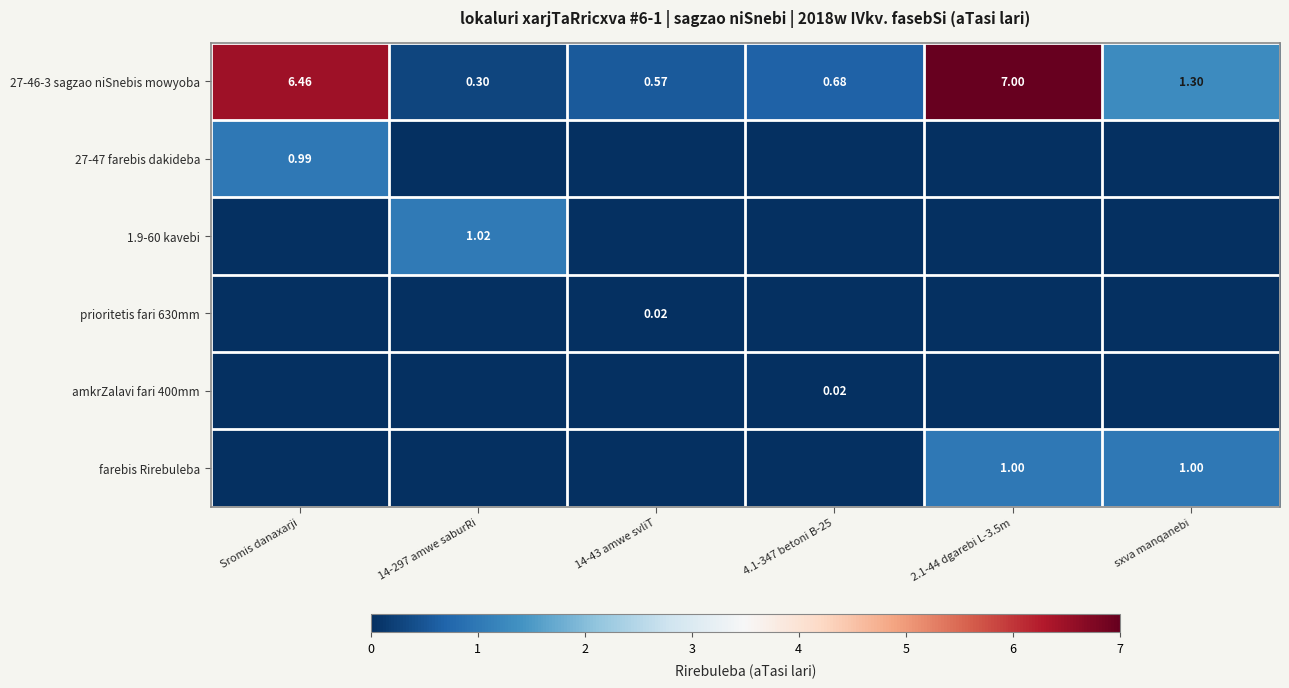

Where does the 27-46-3 sagzao niSnebis mowyoba series first go above 1?

Sromis danaxarji